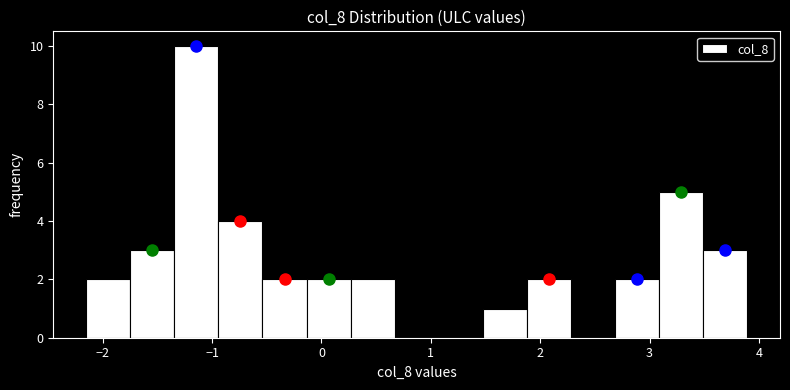

Reading left to right, transcribe this chart: for each bar, give the range it covers on the x-axis and its height. Neither the bar edges nor the heights are printed on the chart, so give them approximately, as read against the axes.

-2.1 to -1.7: 2
-1.7 to -1.3: 3
-1.3 to -0.9: 10
-0.9 to -0.5: 4
-0.5 to -0.1: 2
-0.1 to 0.3: 2
0.3 to 0.7: 2
0.7 to 1.1: 0
1.1 to 1.5: 0
1.5 to 1.9: 1
1.9 to 2.3: 2
2.3 to 2.7: 0
2.7 to 3.1: 2
3.1 to 3.5: 5
3.5 to 3.9: 3